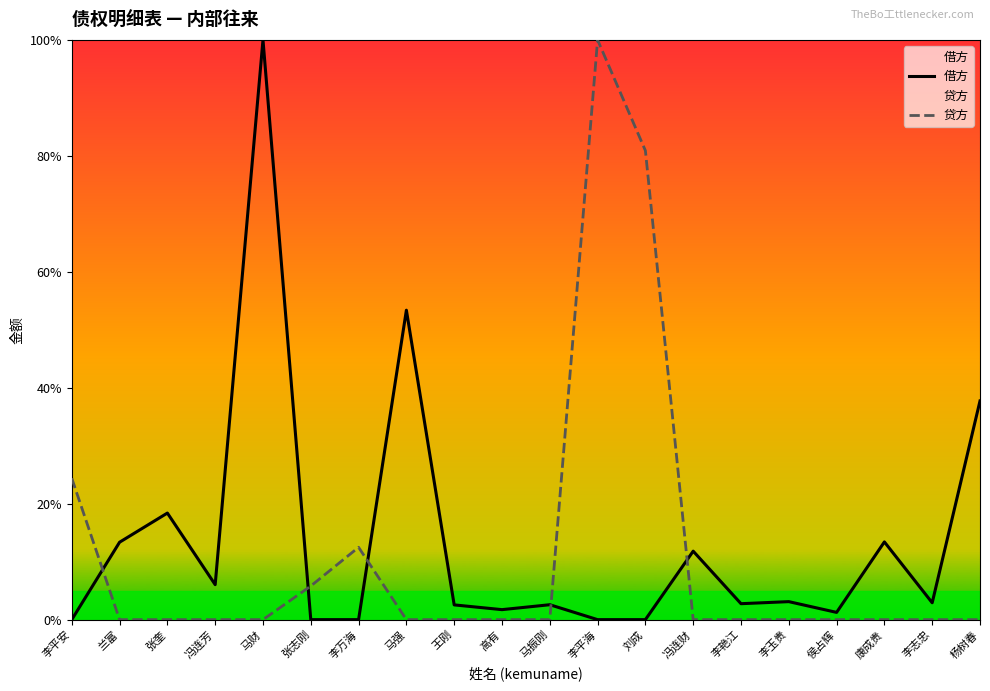

Is it true that 贷方 equals 0.0 at 康成贵?

True